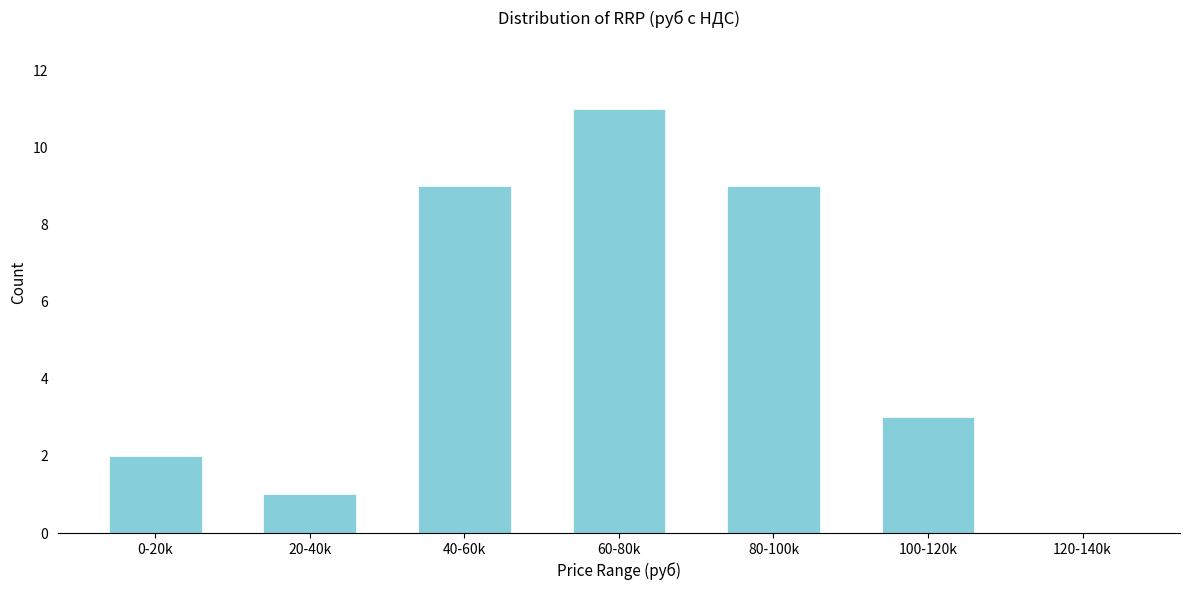

Reading right to left, what are all the values shown in this chart?

120-140k=0	100-120k=3	80-100k=9	60-80k=11	40-60k=9	20-40k=1	0-20k=2